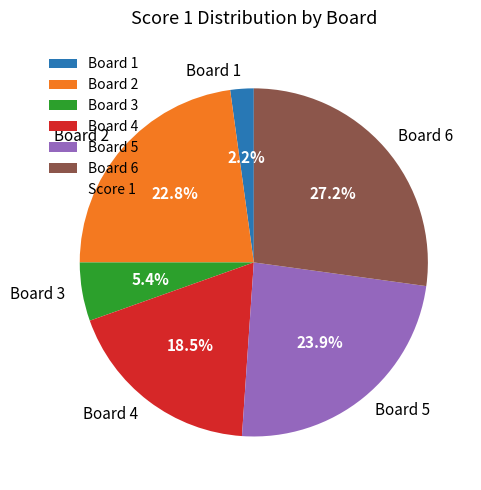

To the nearest percent, what percentage of the pie is Board 1?

2%